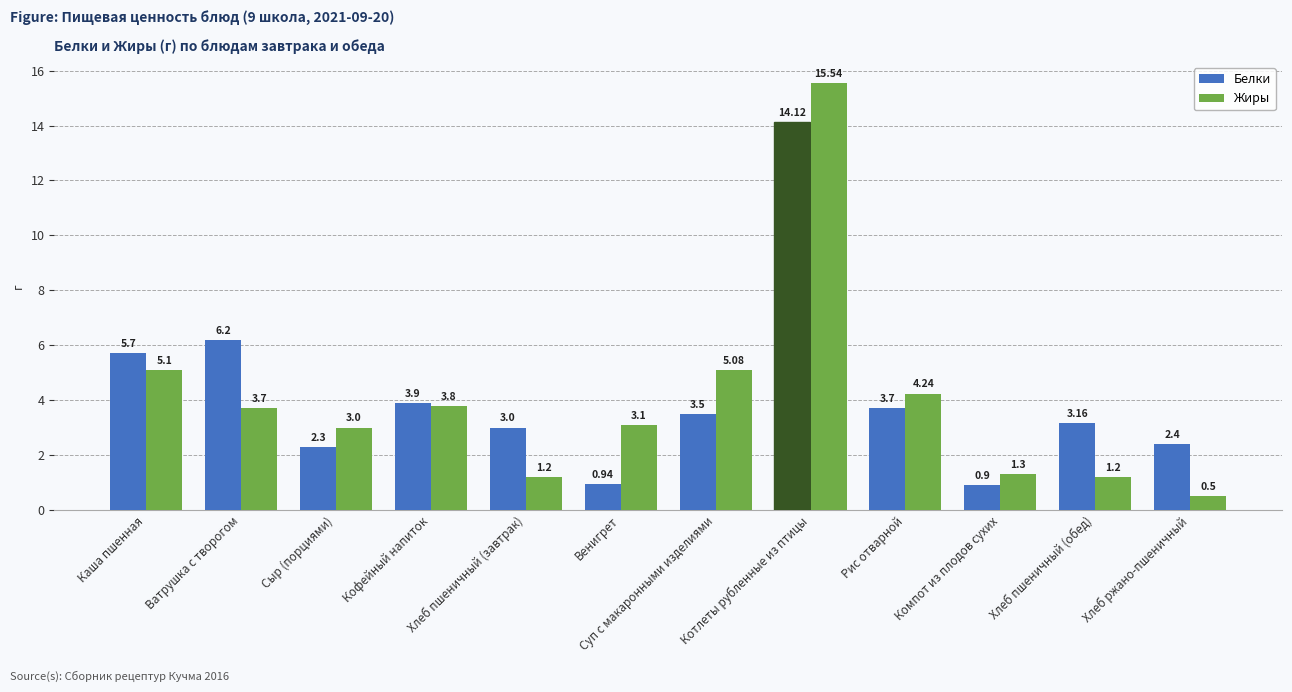

At which label does Белки first exceed 3?

Каша пшенная